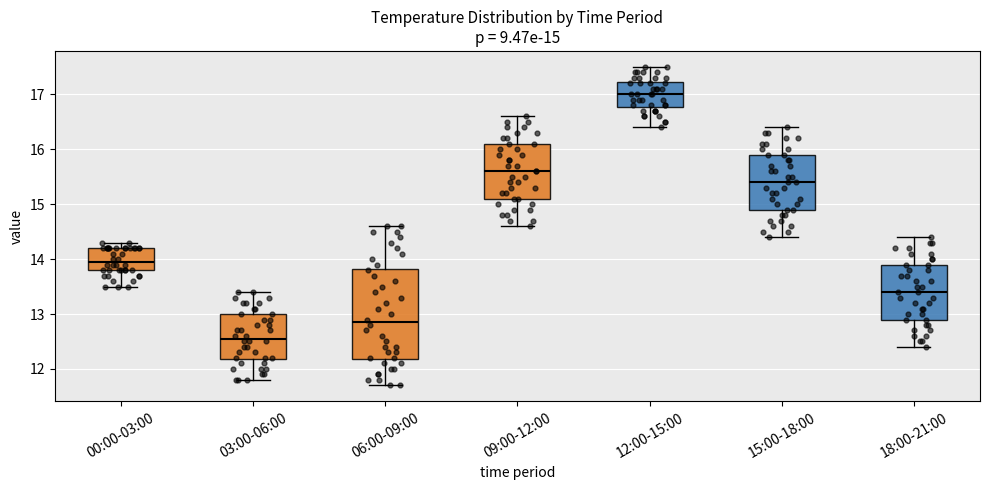

Which box is the tallest, from its lower edge to its upper edge?

06:00-09:00